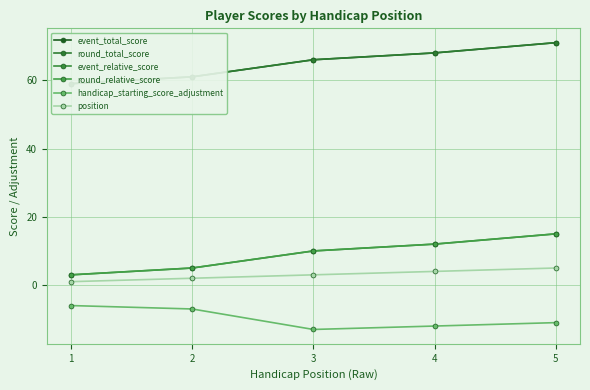

Which category has the lowest value in the position series?

1